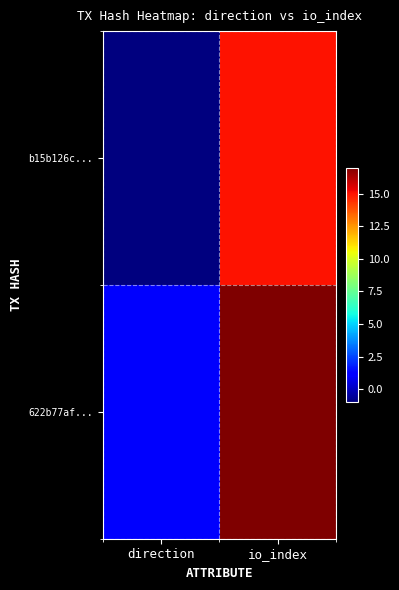

At direction, list the series in order from smallest to largest.

b15b126c..., 622b77af...